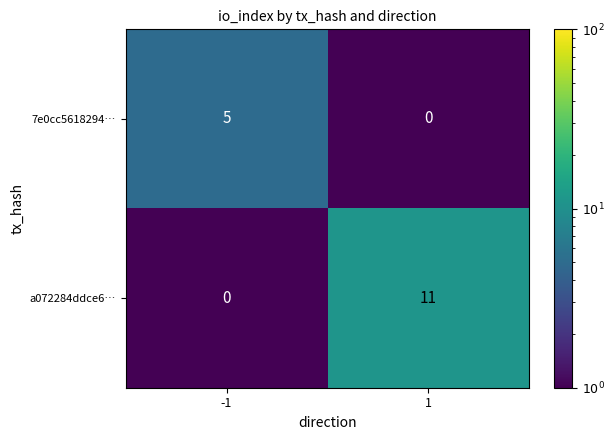

What is the sum of all 7e0cc5618294… values?

5